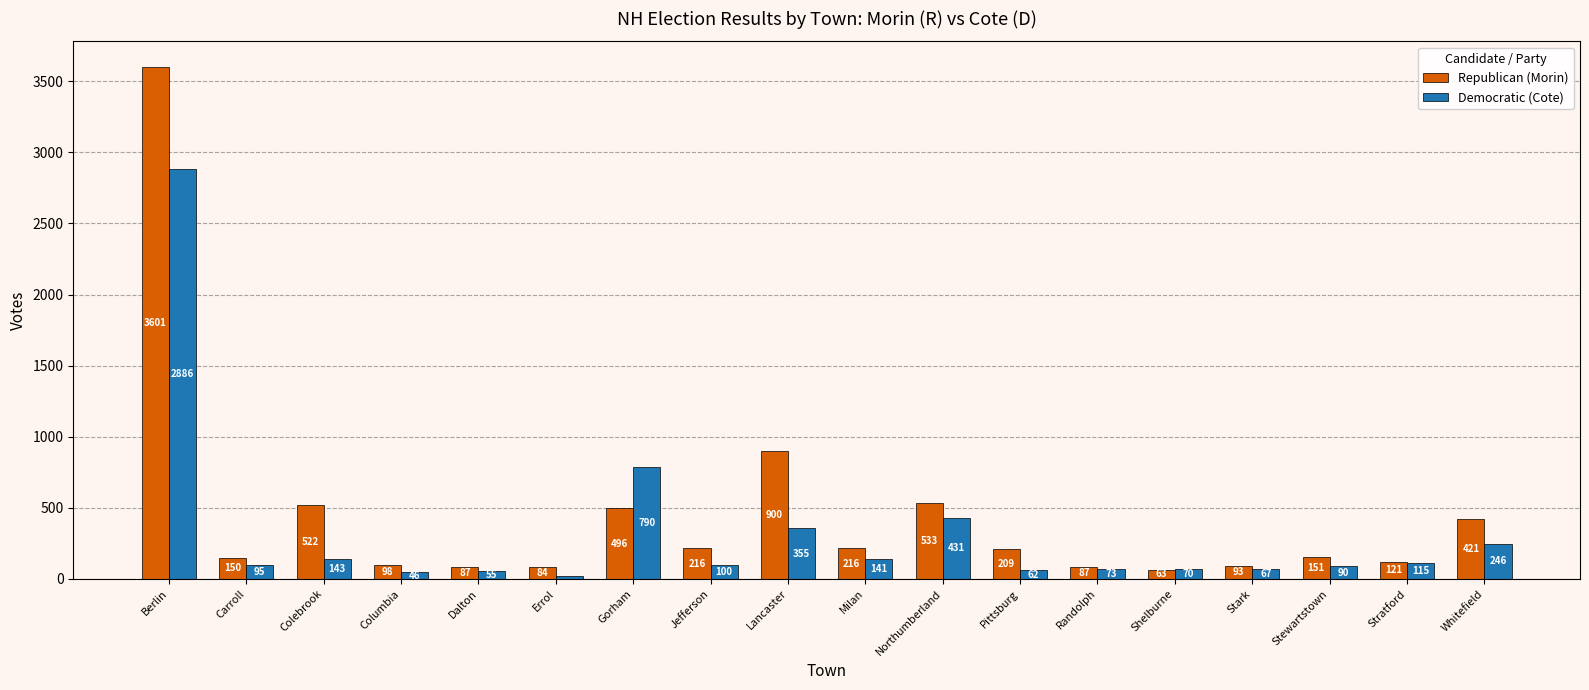

Reading left to right, transcribe all the data shown in this chart.

Republican (Morin): 3601	150	522	98	87	84	496	216	900	216	533	209	87	63	93	151	121	421
Democratic (Cote): 2886	95	143	46	55	21	790	100	355	141	431	62	73	70	67	90	115	246